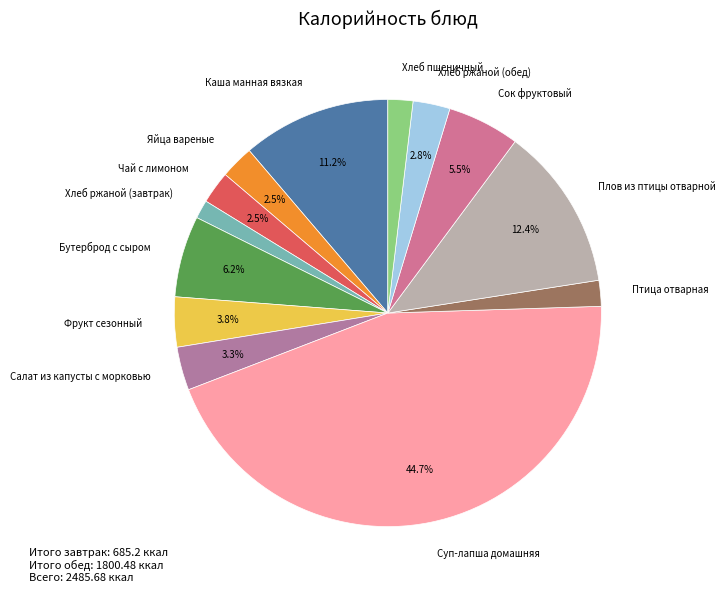

To the nearest percent, what percentage of the pie is Фрукт сезонный?

4%